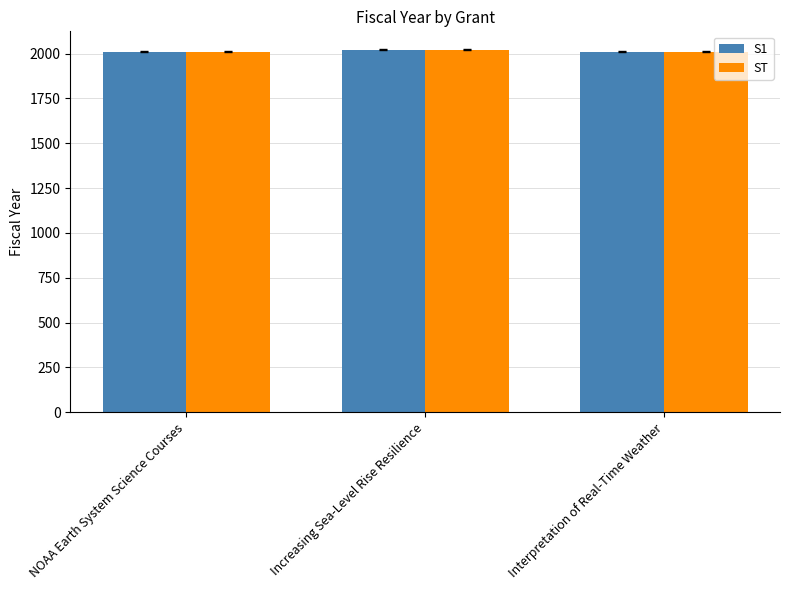

What is the greatest value displayed?

2020